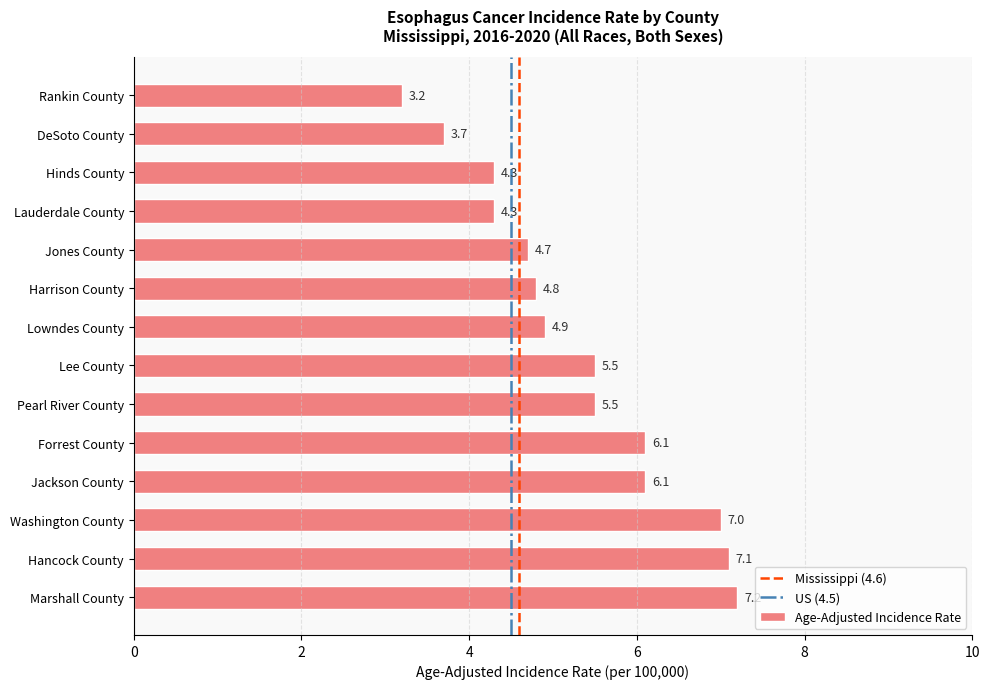

What is the sum of all values?

74.4